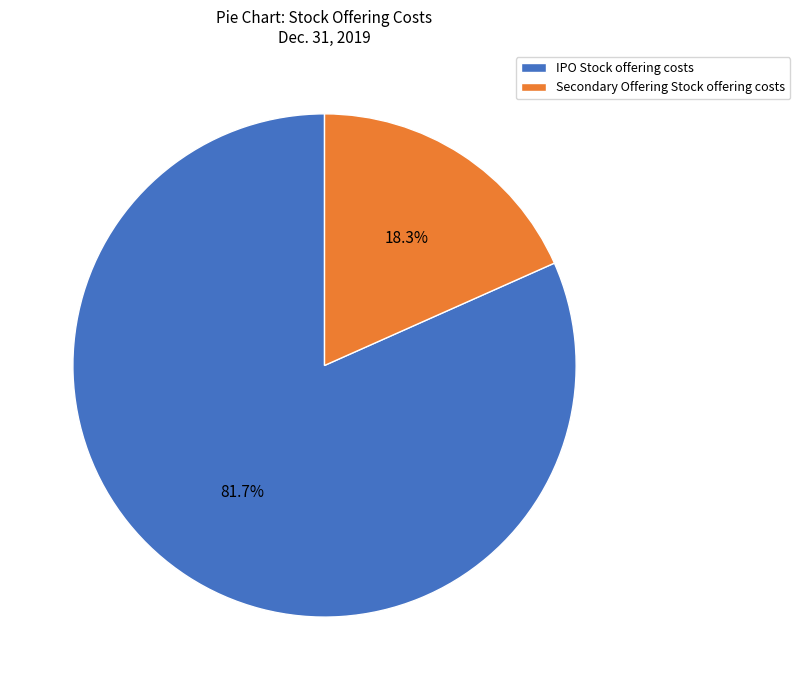

The Secondary Offering Stock offering costs slice represents 18% of the pie. True or false?

True